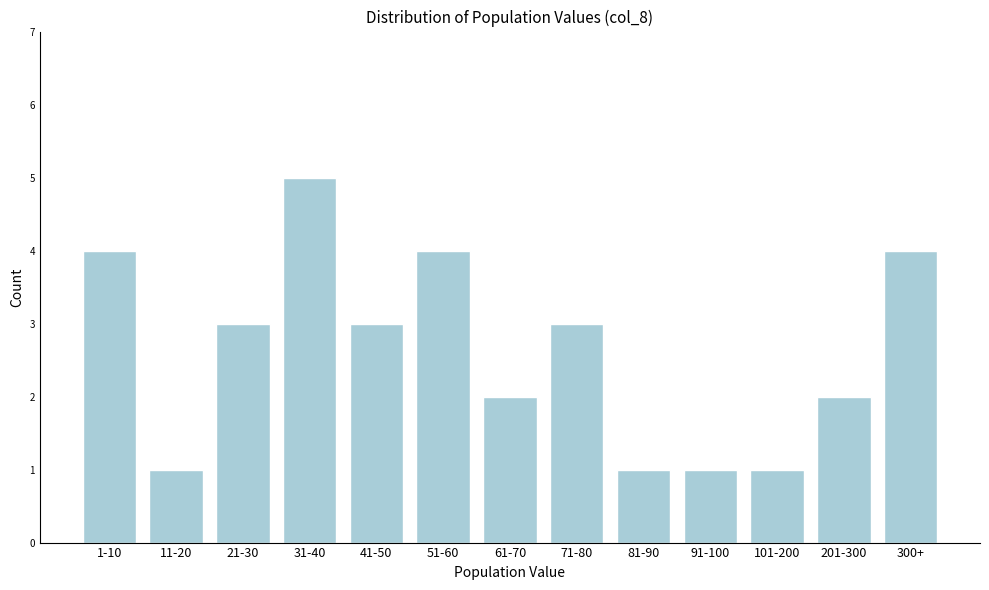

Reading left to right, what are all the values shown in this chart?

1-10=4	11-20=1	21-30=3	31-40=5	41-50=3	51-60=4	61-70=2	71-80=3	81-90=1	91-100=1	101-200=1	201-300=2	300+=4